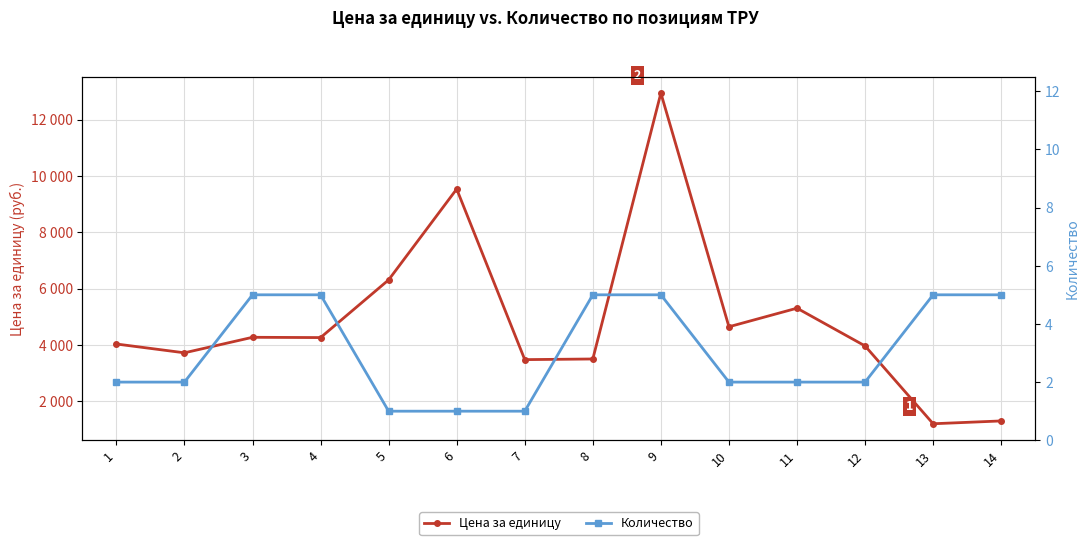

True or false: Количество has more than 2 points higher than both neighbors.

False